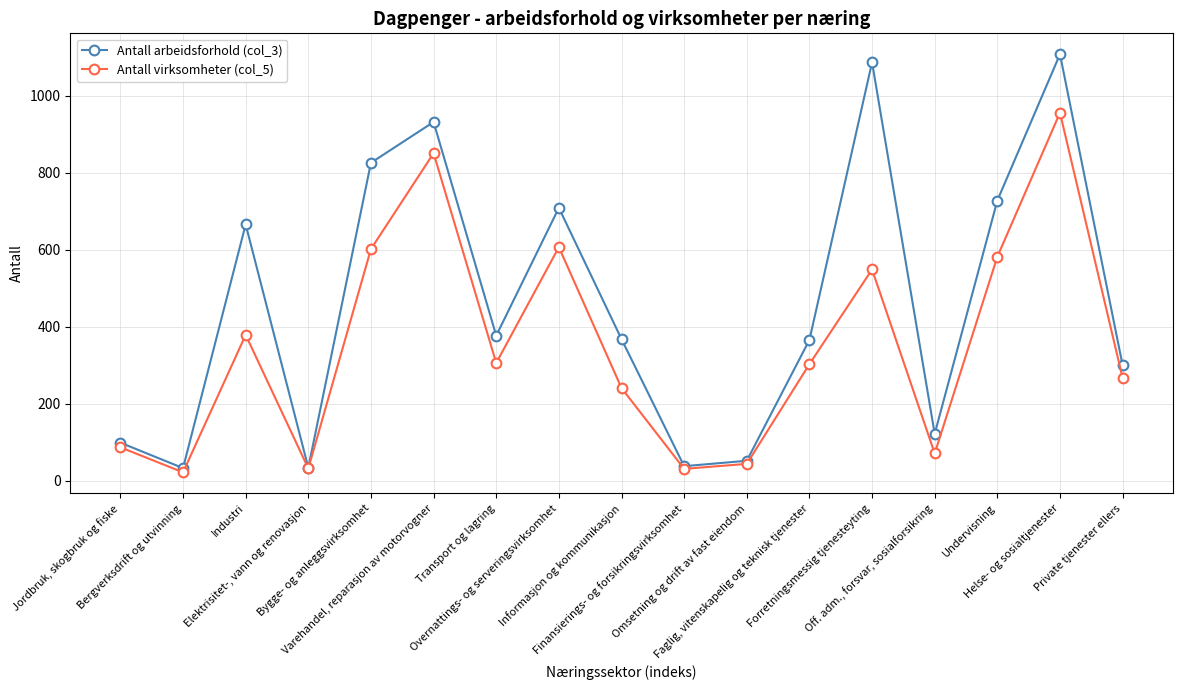

How many interior local valleys does the Antall arbeidsforhold (col_3) series have?

5